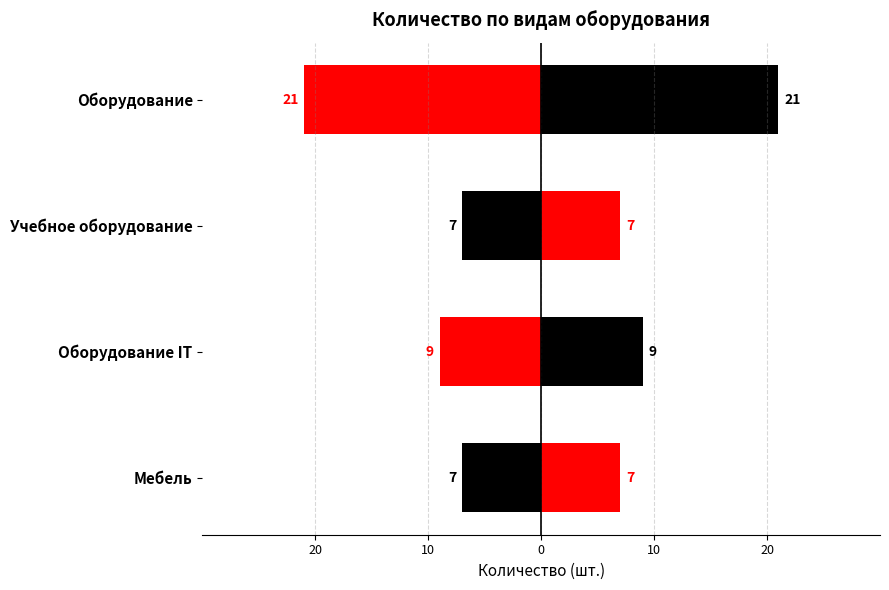

What is the sum of the Количество единиц values at Мебель and Учебное оборудование?

-14